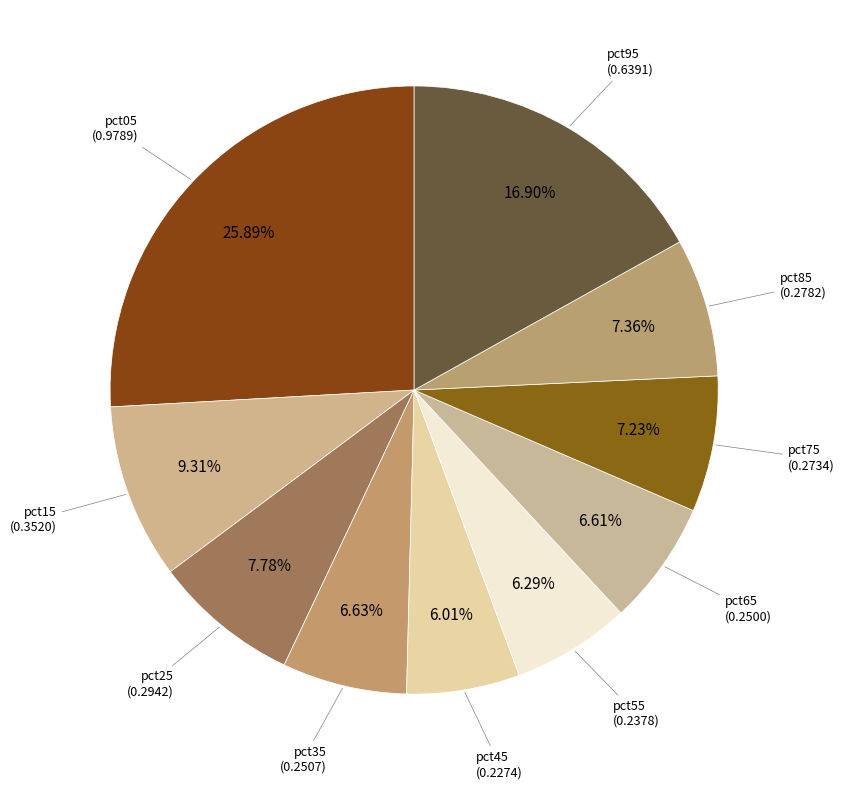

To the nearest percent, what portion does pct45 represent?

6%